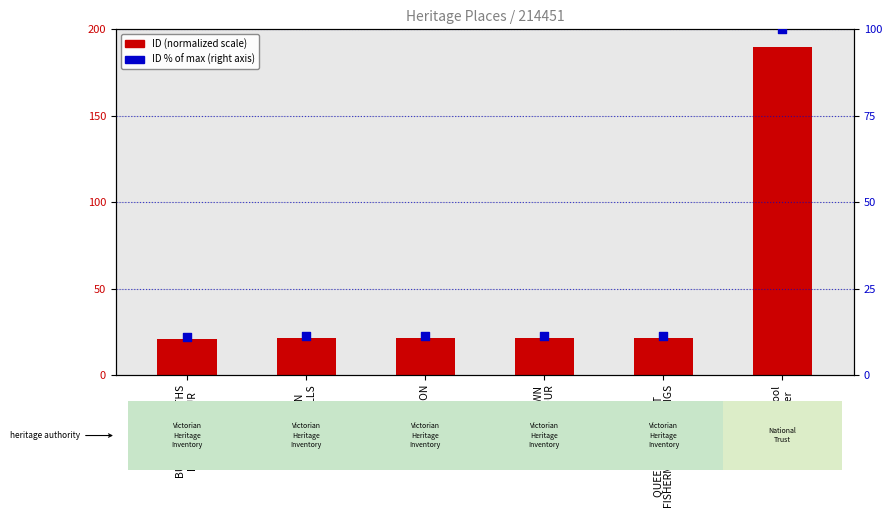

At which category is the sum across all series the highest?

Warrnambool
Breakwater